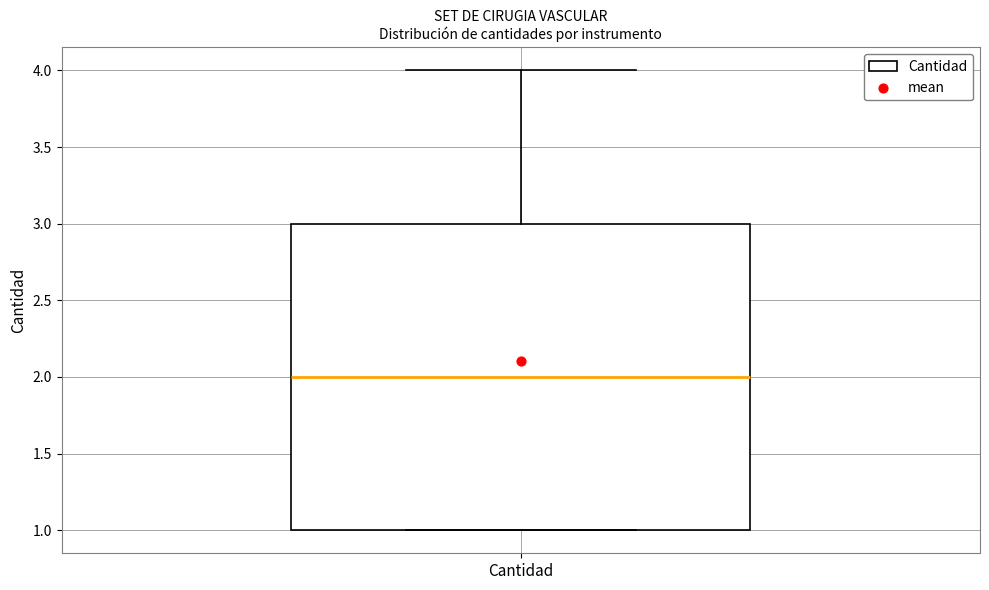

Transcribe this box plot: give where the median line is, the range the box spans, and where the two whiskers end, as read against the y-axis. The values are not printed on the chart, so give them approximately, as read against the axis.

median 2, box 1 to 3, whiskers 1 to 4